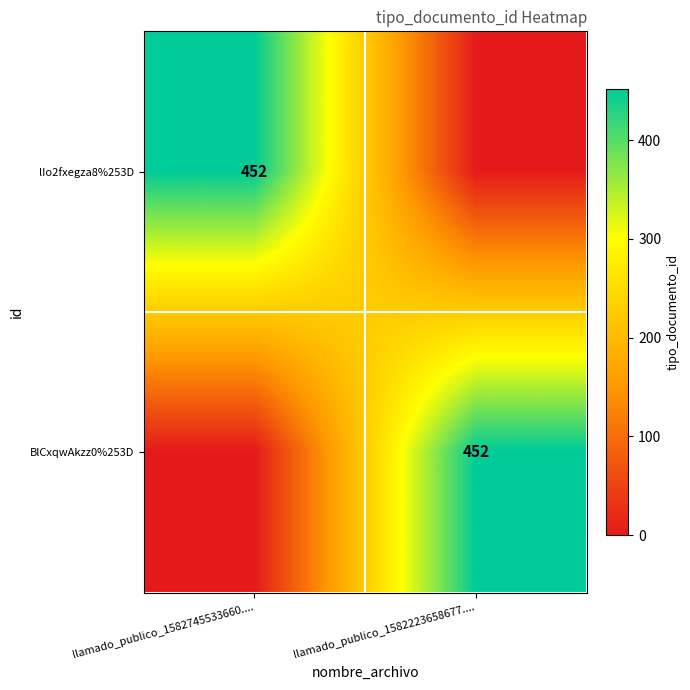

The BlCxqwAkzz0%253D series shows 233 at llamado_publico_1582223658677..... True or false?

False